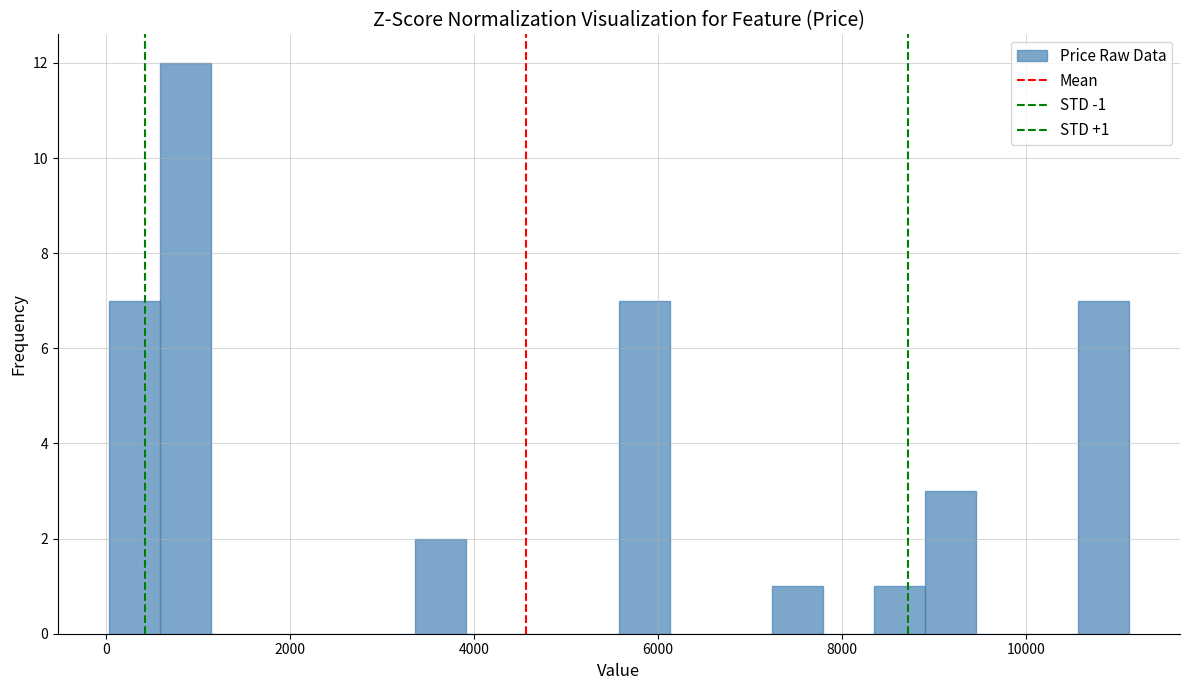

Read against the x-axis, roughly where is the centre of the tallest bar?

800